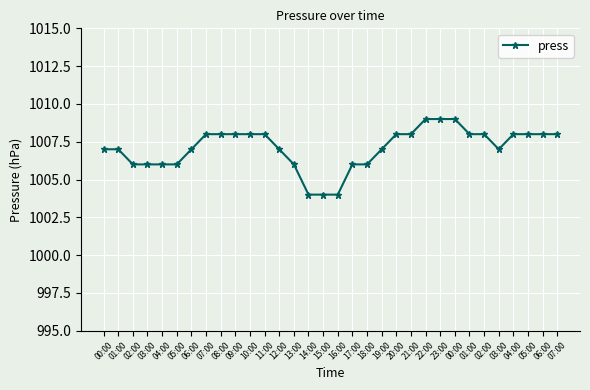

The value at 14:00 is 1004. True or false?

True